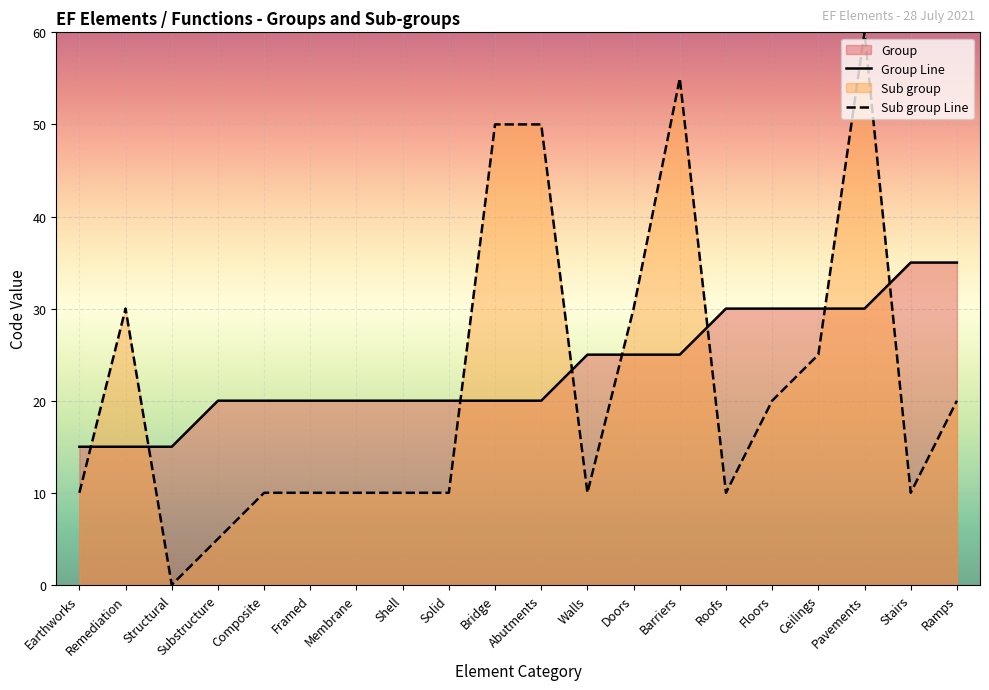

At which category is the sum across all series the highest?

Pavements